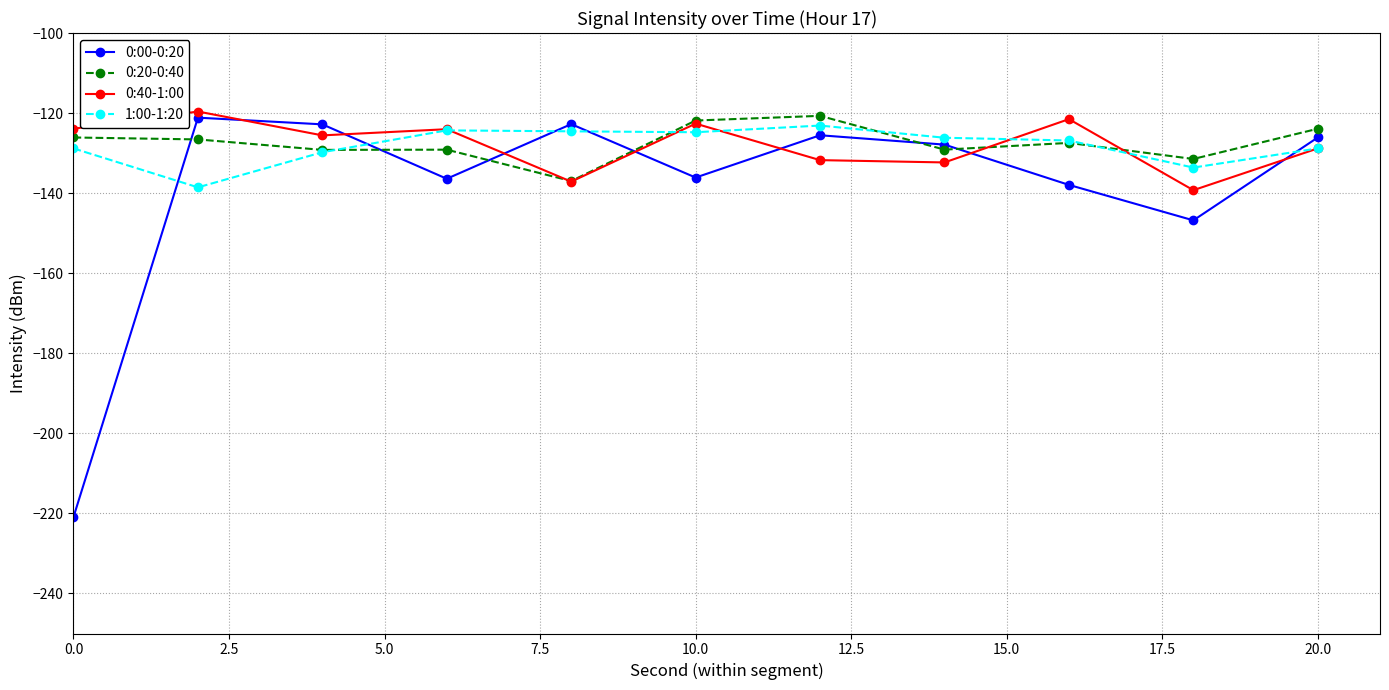

How many interior local valleys does the 0:00-0:20 series have?

3